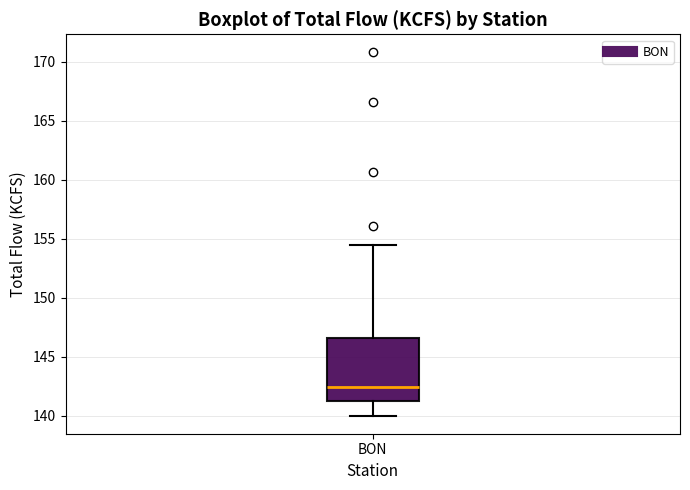

Transcribe this box plot: give where the median line is, the range the box spans, and where the two whiskers end, as read against the y-axis. The values are not printed on the chart, so give them approximately, as read against the axis.

median 142.5, box 141.0 to 146.5, whiskers 140.0 to 154.5